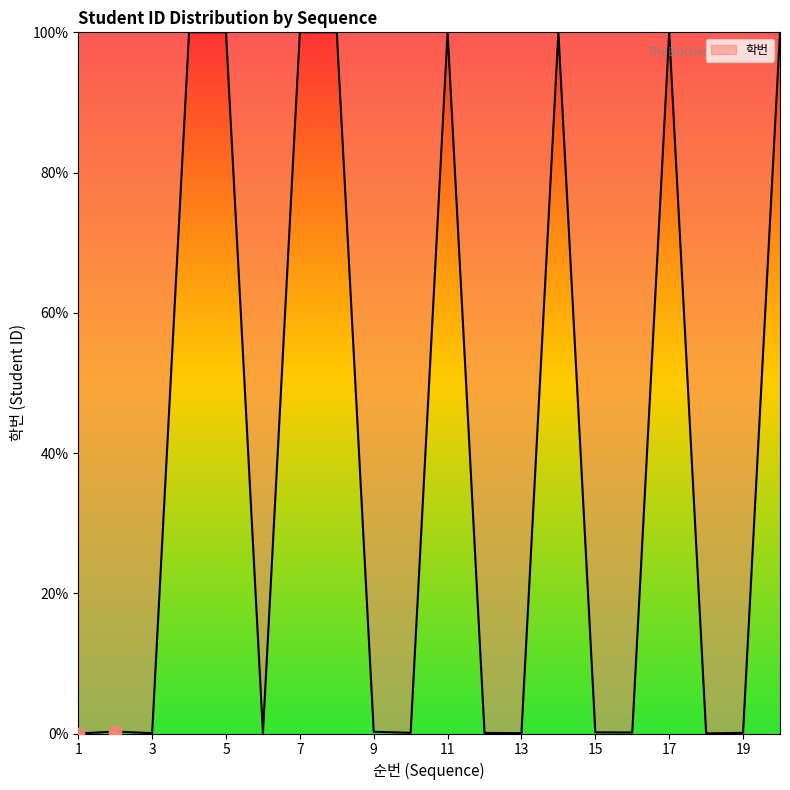

What is the difference between the maximum and minimum values?

100.0